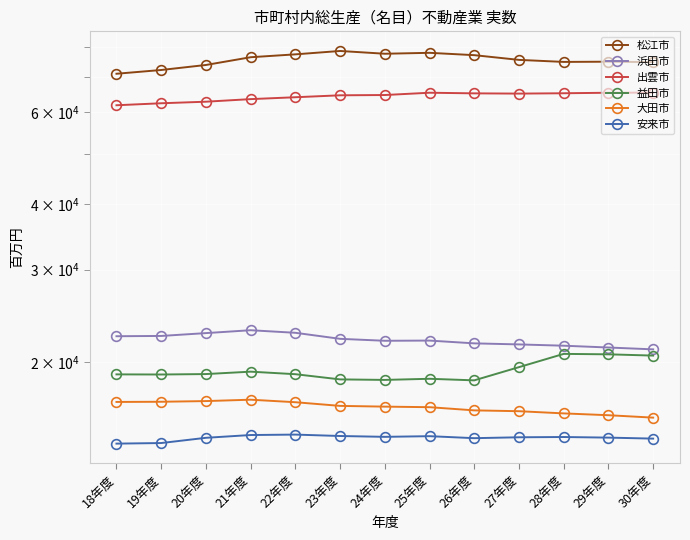

Count the number of categories in the chart.

13